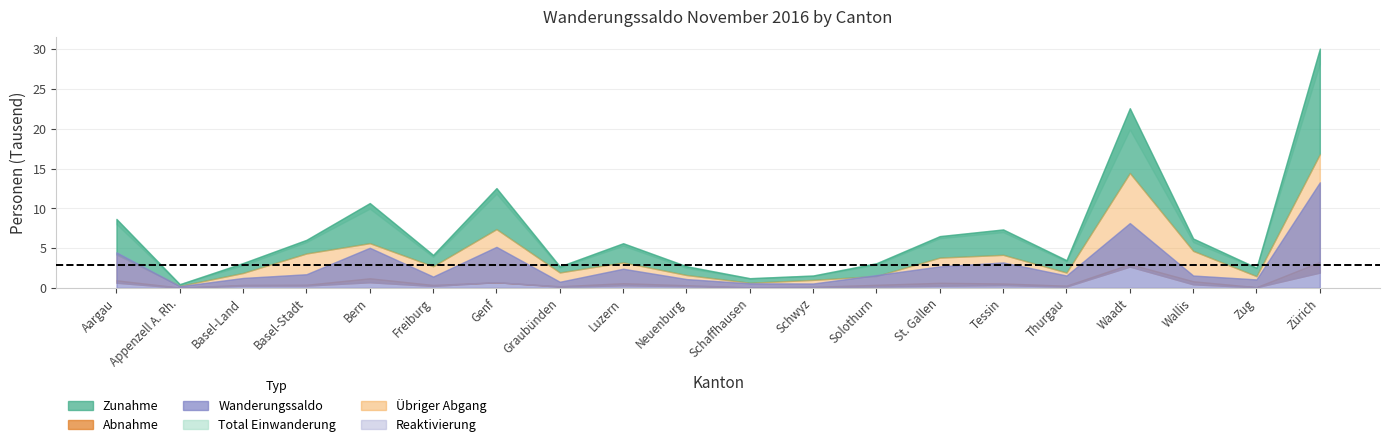

True or false: Zunahme and Abnahme cross at least once.

False